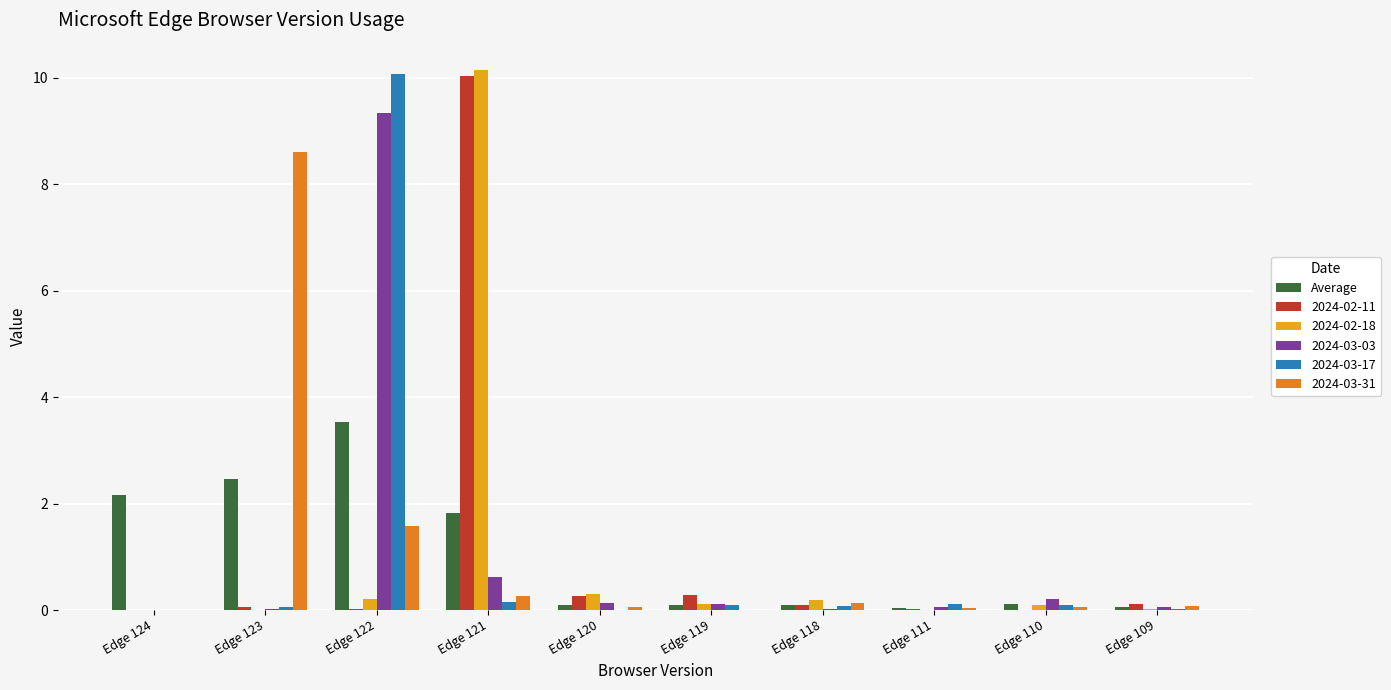

True or false: 2024-03-31 has a value of 0.1 at Edge 110.

True